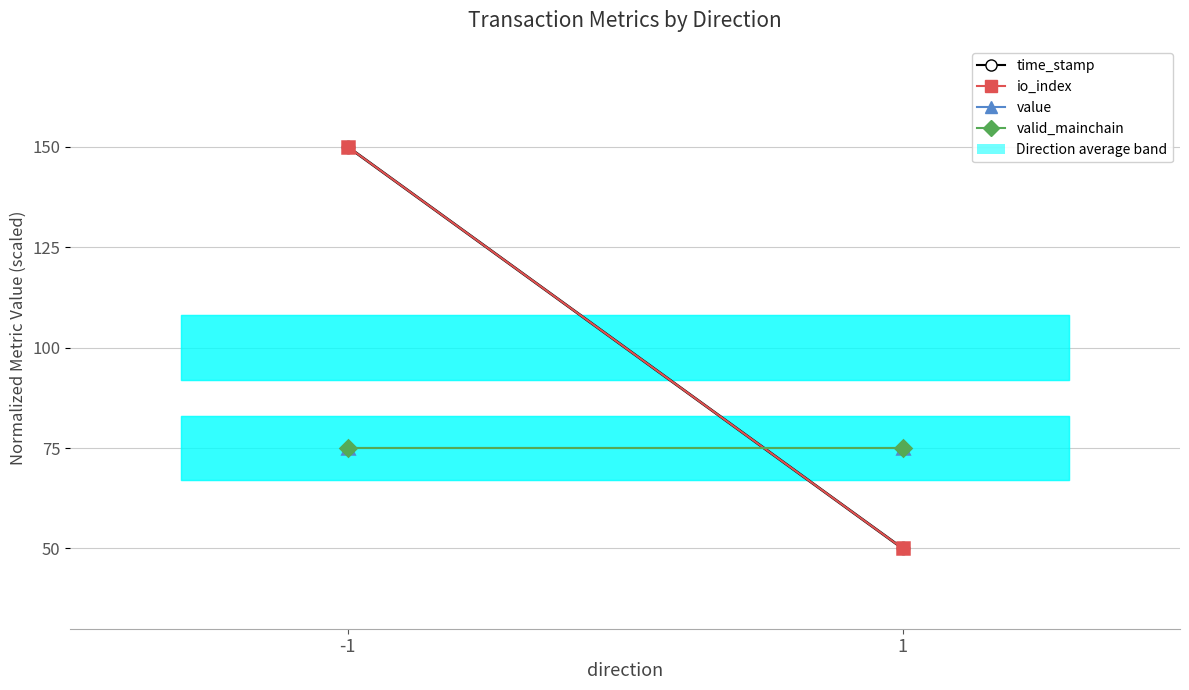

The value of time_stamp at 1 is 50. True or false?

True